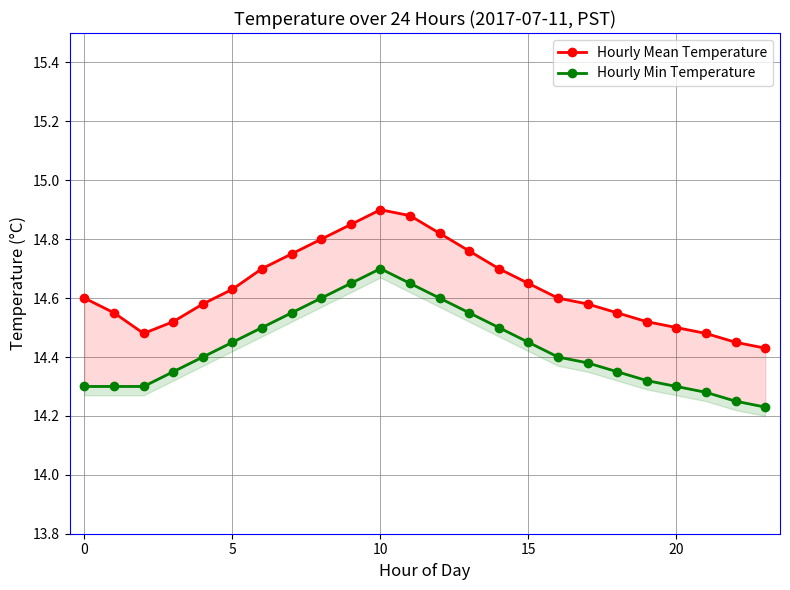

List the series in order of their overall mean, lowest first.

Hourly Min Temperature, Hourly Mean Temperature